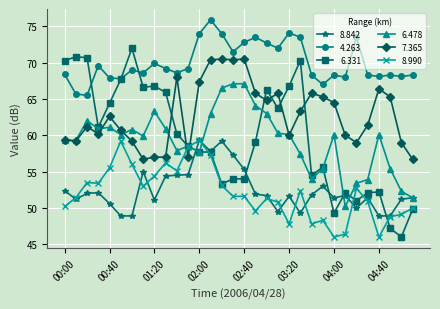

What is the highest value of the 4.263 series?

75.9